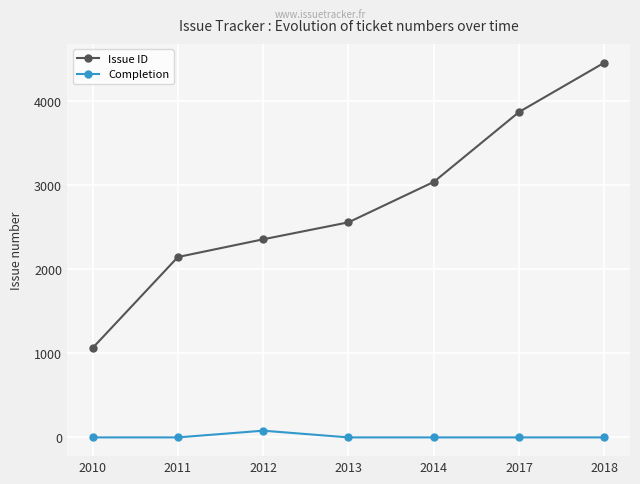

How many values in the Completion series exceed 0?

1